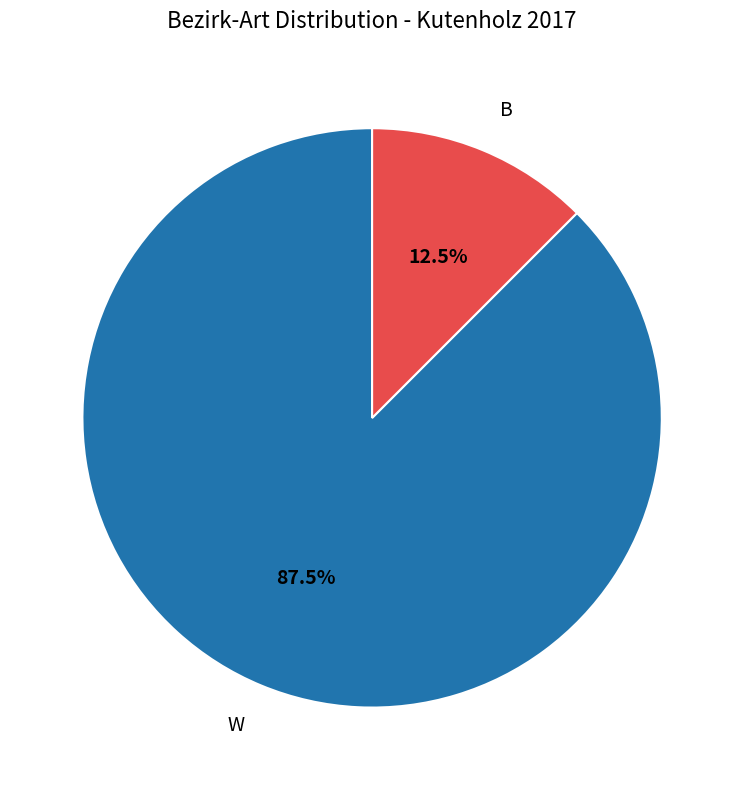

Is there any slice that represents more than half of the pie?

Yes